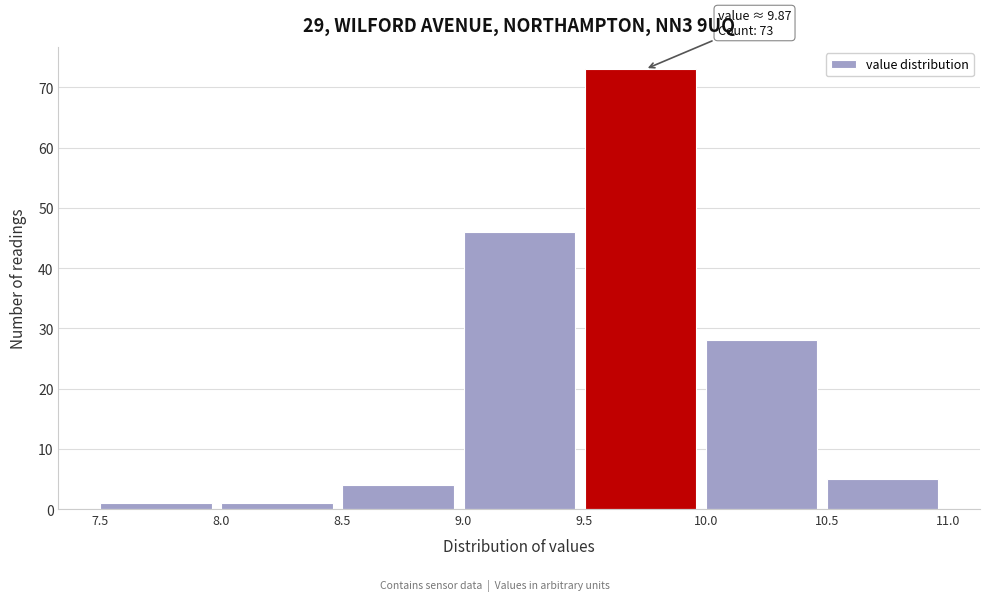

Which range on the x-axis has the tallest bar?

9.5 to 10.0